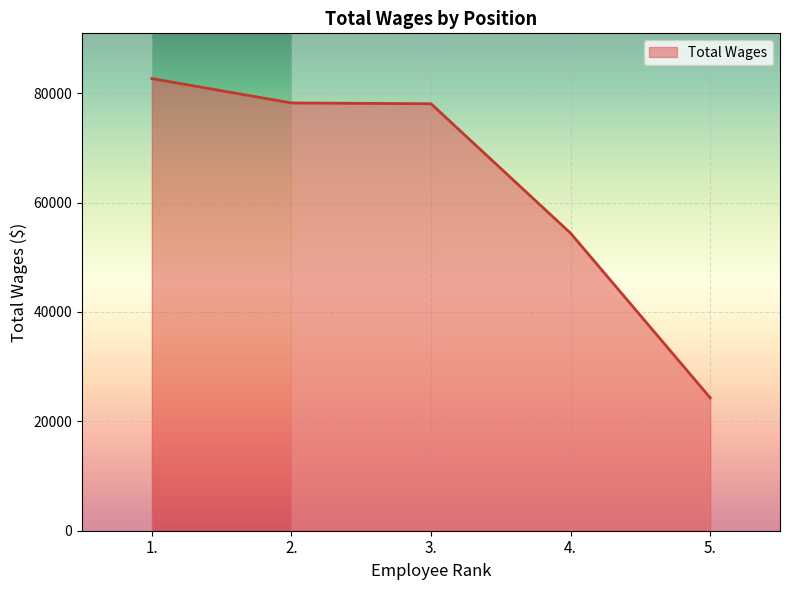

What position from the left is 3.?

3